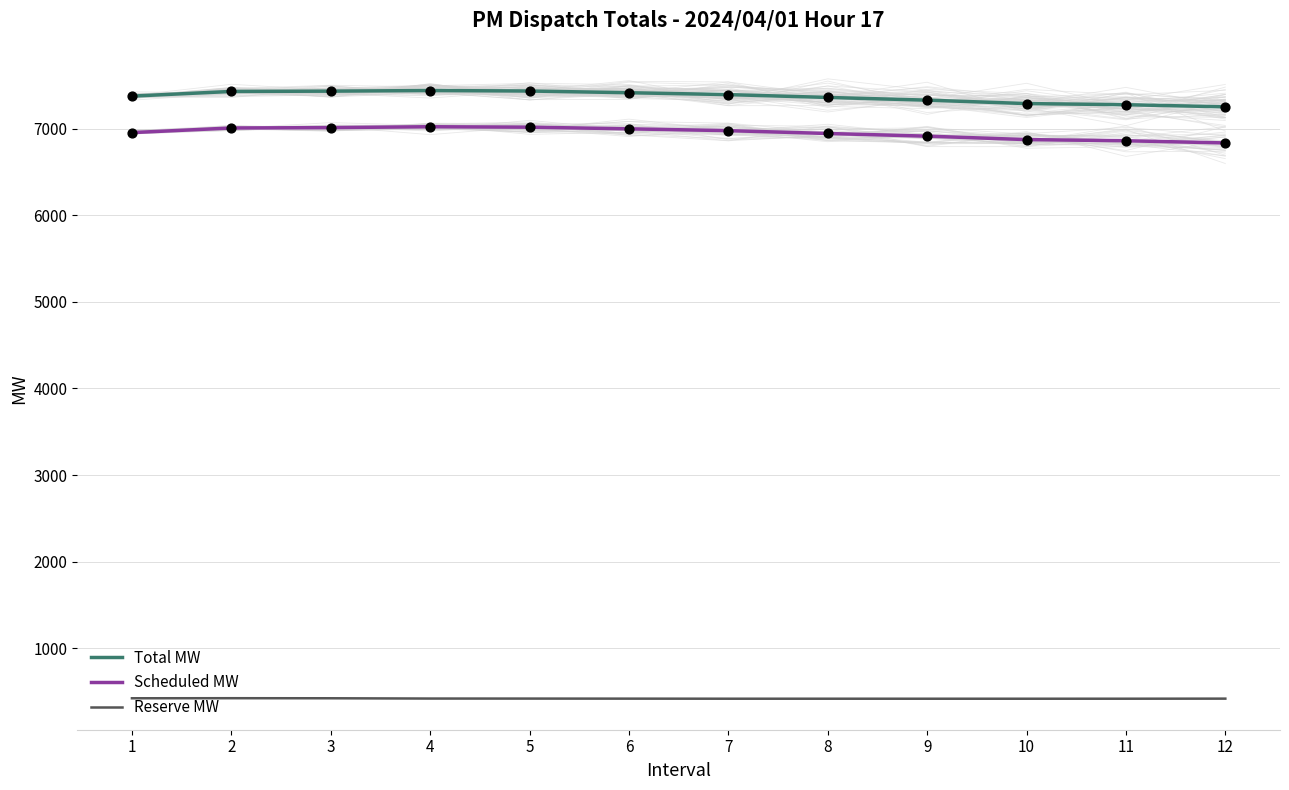

Which series has the largest total across all categories?

Total MW